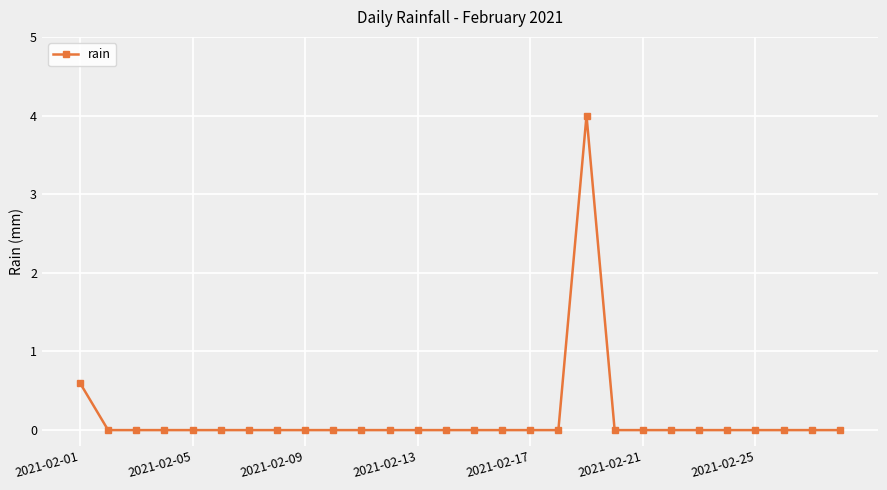

What is the difference between the maximum and minimum values?

4.0